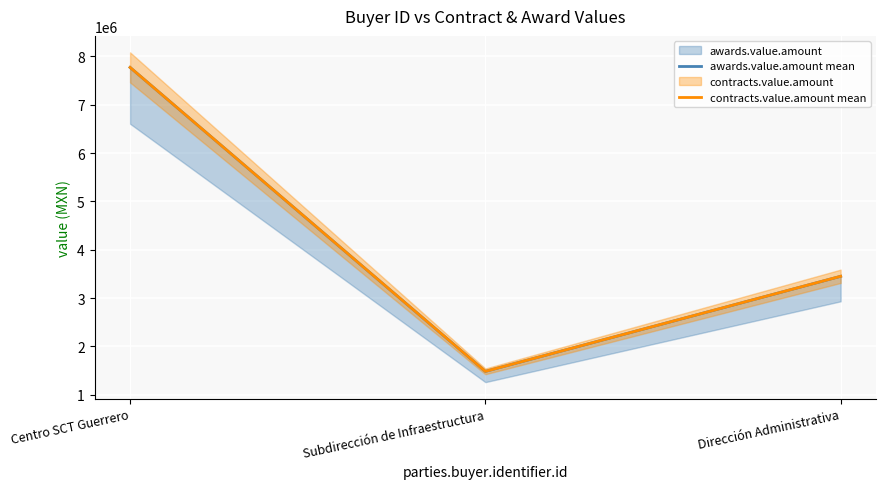

Reading left to right, what are all the values shown in this chart?

awards.value.amount mean: Centro SCT Guerrero=7773612.6	Subdirección de Infraestructura=1484915.4	Dirección Administrativa=3451853.2
contracts.value.amount mean: Centro SCT Guerrero=7773612.6	Subdirección de Infraestructura=1484915.4	Dirección Administrativa=3451853.2